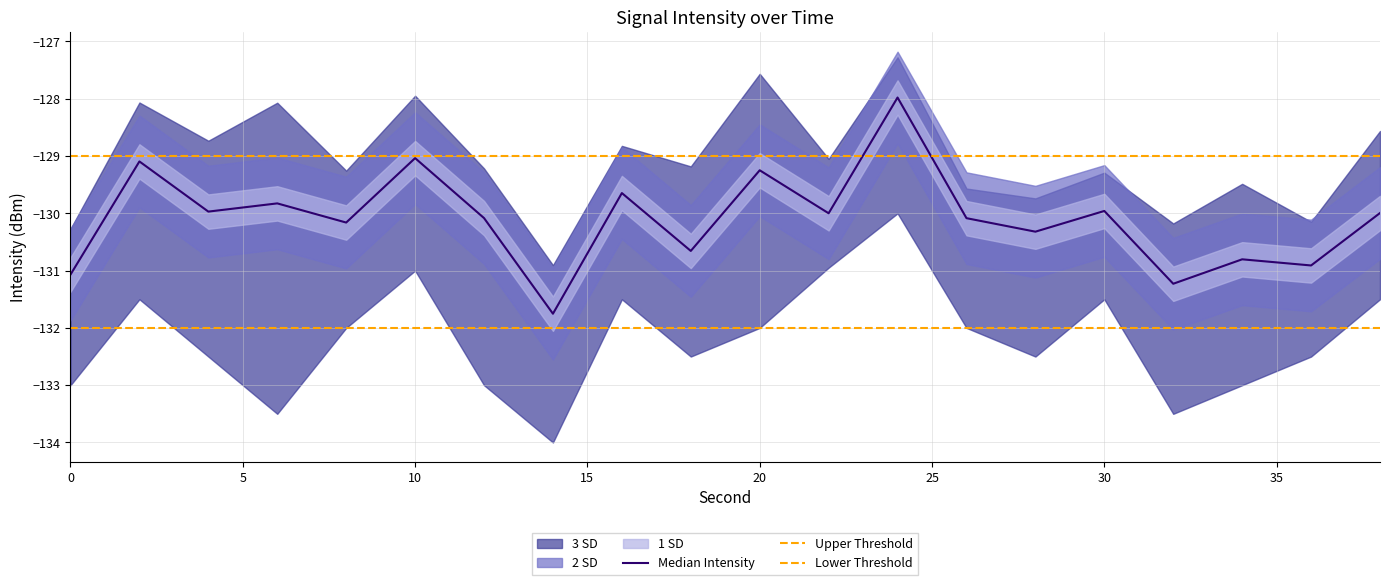

Which category has the lowest value in the 1 SD (intensity) series?

14